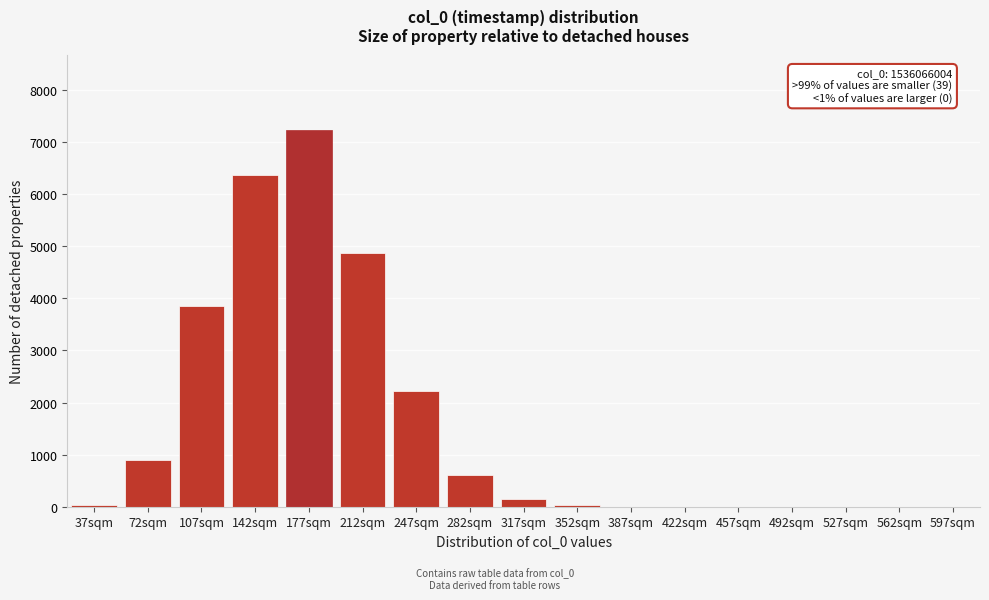

At which label is the value closest to 3616?

107sqm